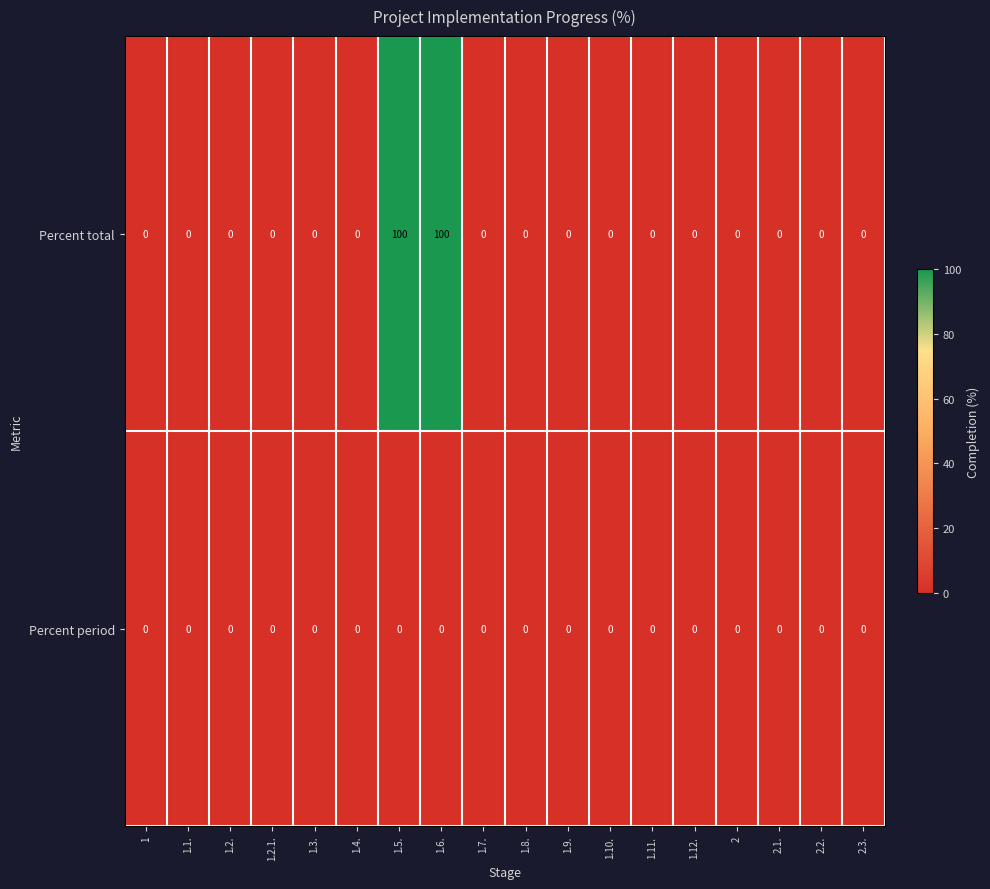

The value of Percent total at 2.3. is 41. True or false?

False